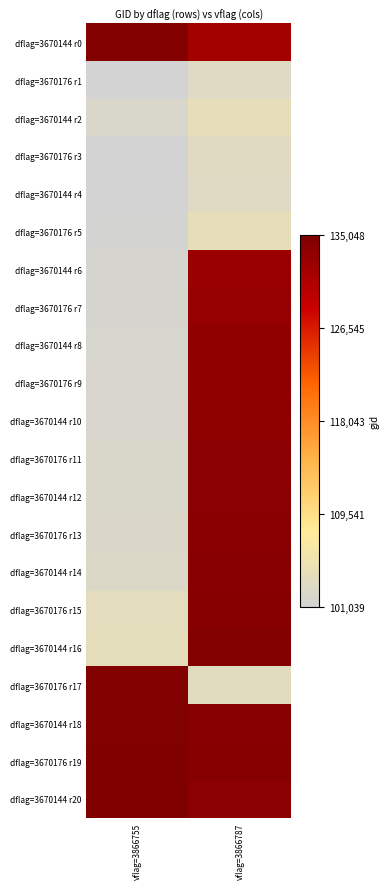

List the series in order of their peak value, lowest first.

dflag=3670176 r1, dflag=3670144 r4, dflag=3670176 r3, dflag=3670144 r2, dflag=3670176 r5, dflag=3670144 r6, dflag=3670176 r7, dflag=3670144 r8, dflag=3670176 r9, dflag=3670144 r10, dflag=3670176 r11, dflag=3670144 r12, dflag=3670176 r13, dflag=3670144 r14, dflag=3670176 r15, dflag=3670144 r0, dflag=3670144 r16, dflag=3670176 r17, dflag=3670144 r18, dflag=3670176 r19, dflag=3670144 r20